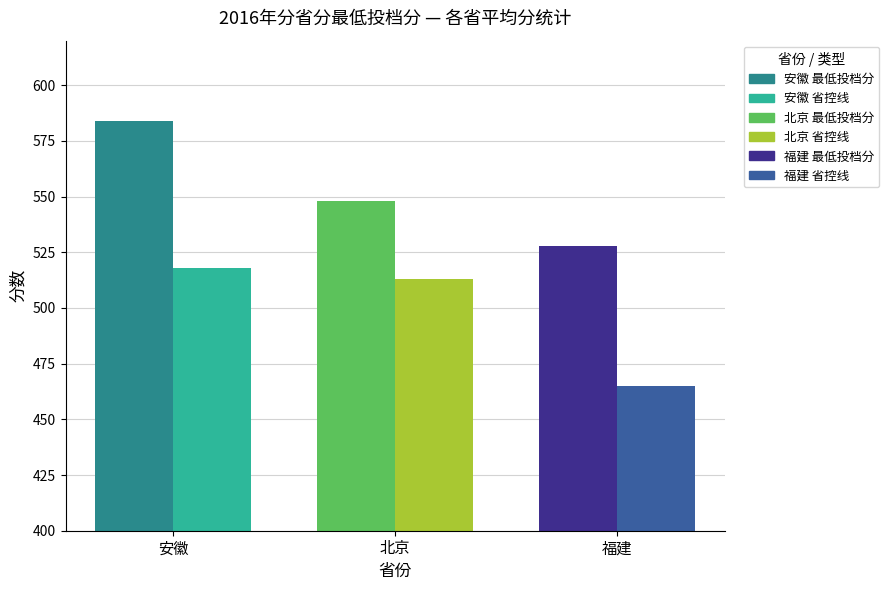

What is the total value across all series at 北京?

1061.0